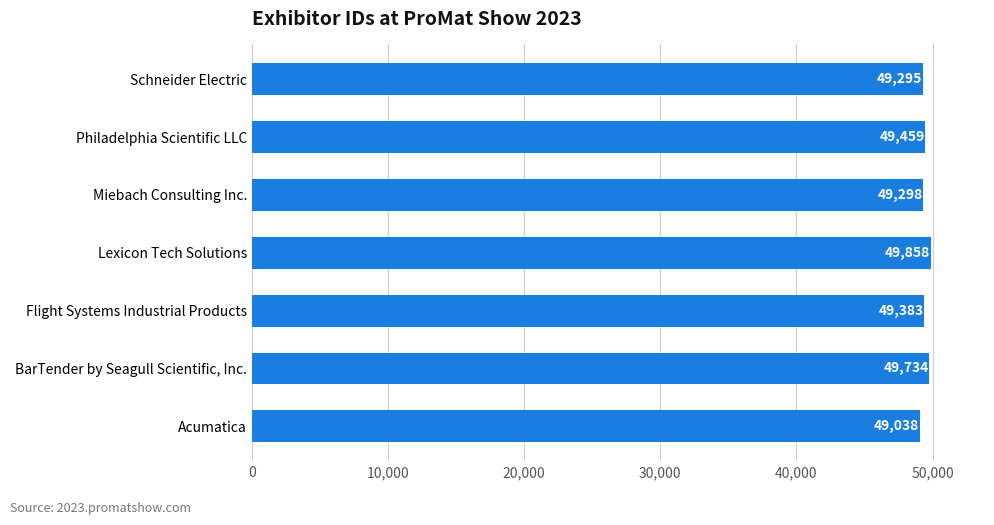

How many bars are there in total?

7